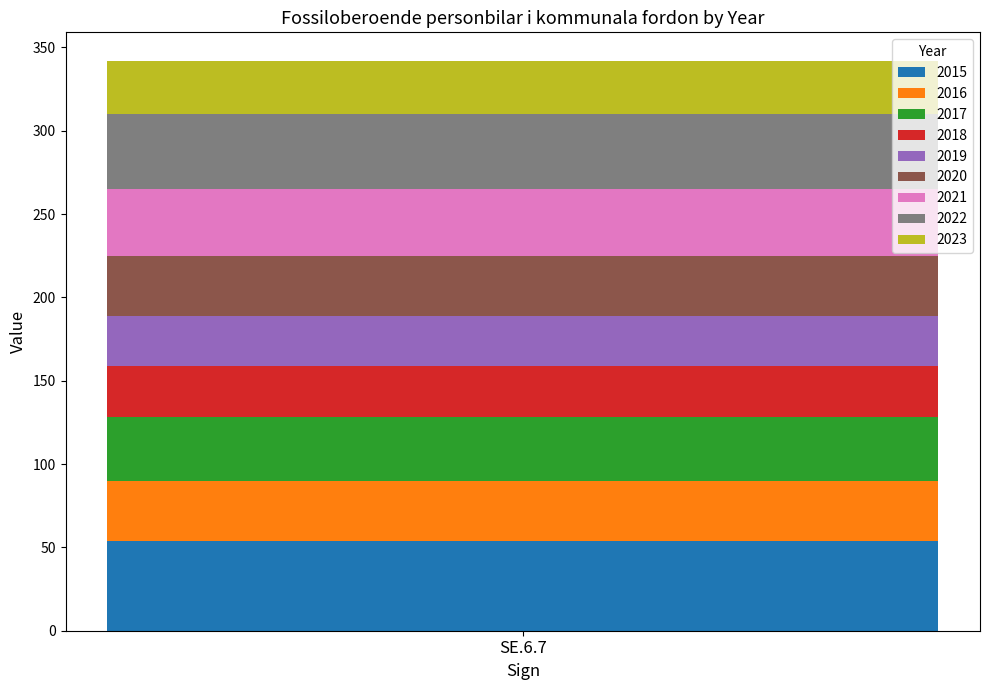

What is the highest value of the 2015 series?

54